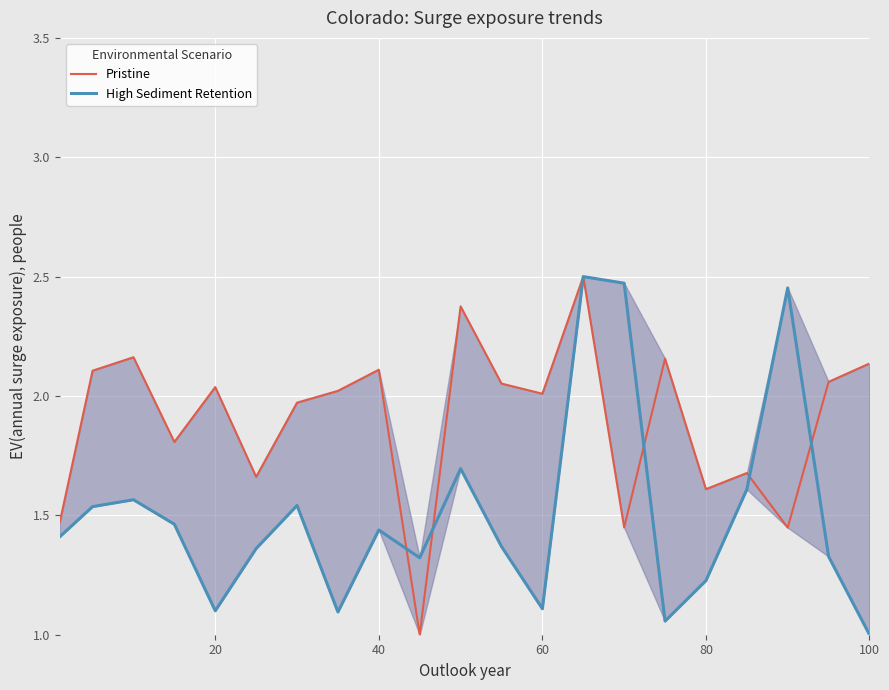

How many times do High Sediment Retention and Pristine cross each other?

5